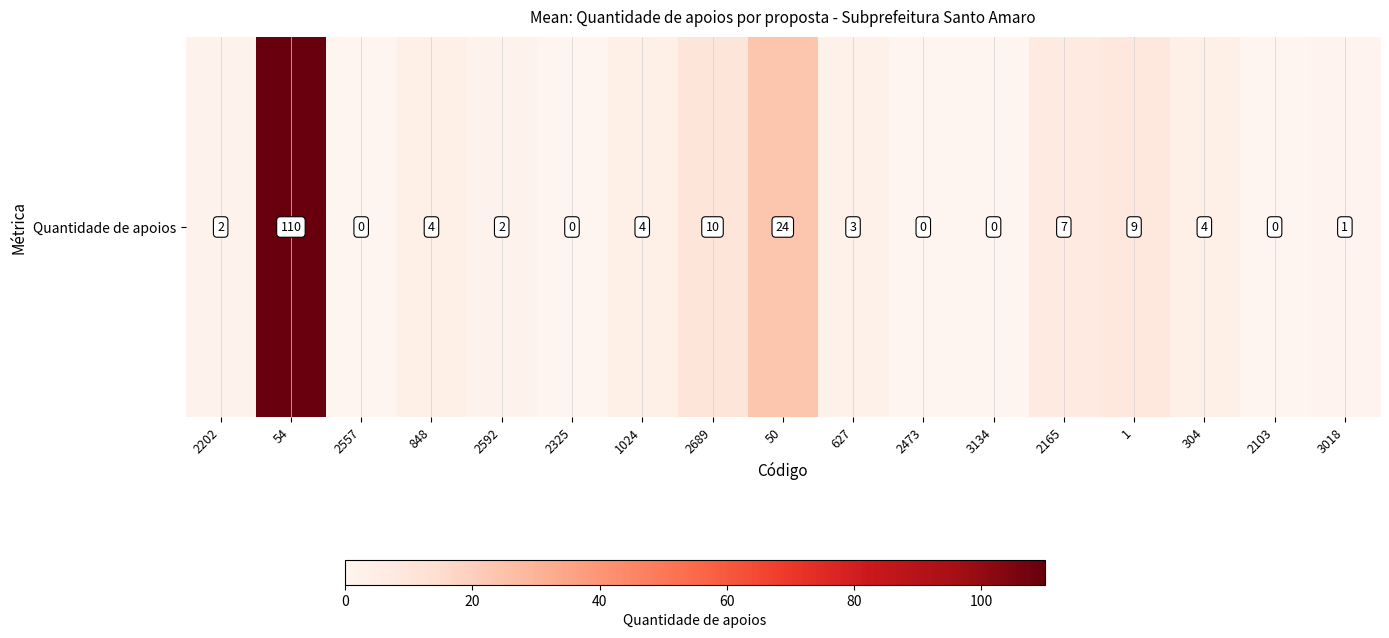

Reading left to right, extract all data points from this chart.

2	110	0	4	2	0	4	10	24	3	0	0	7	9	4	0	1